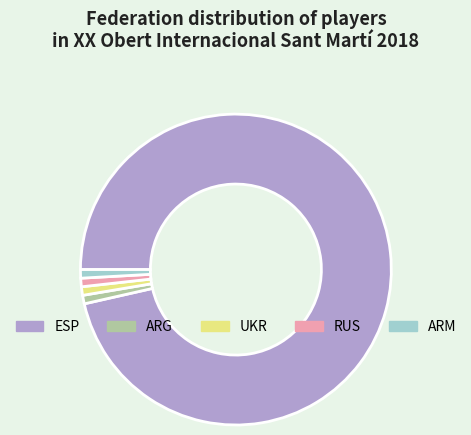

How many slices are in this pie chart?

5